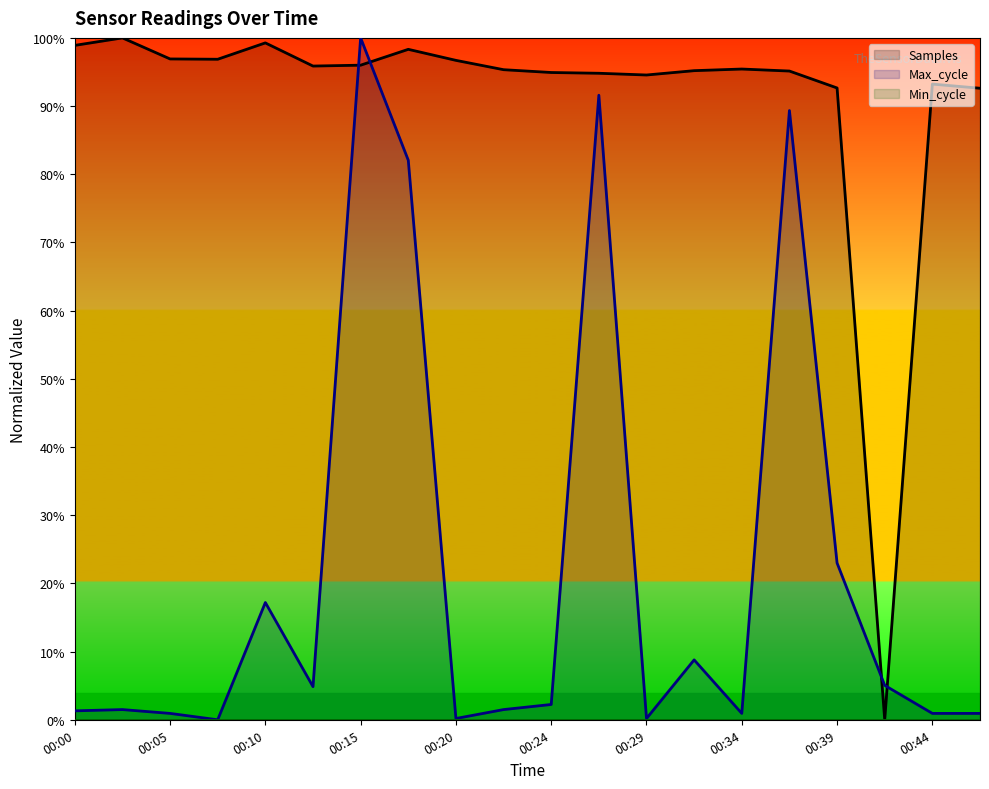

In Samples, how many points are lower than both neighbors (excluding endpoints)?

4